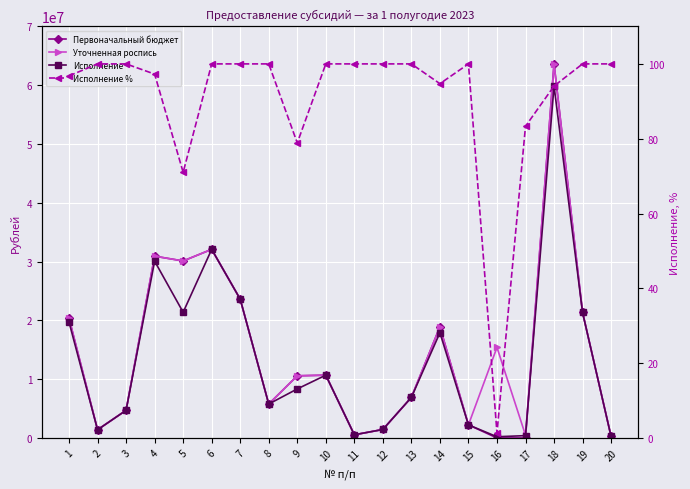

What is the value of the Уточненная роспись point at the 3rd from the left?

4709200.0